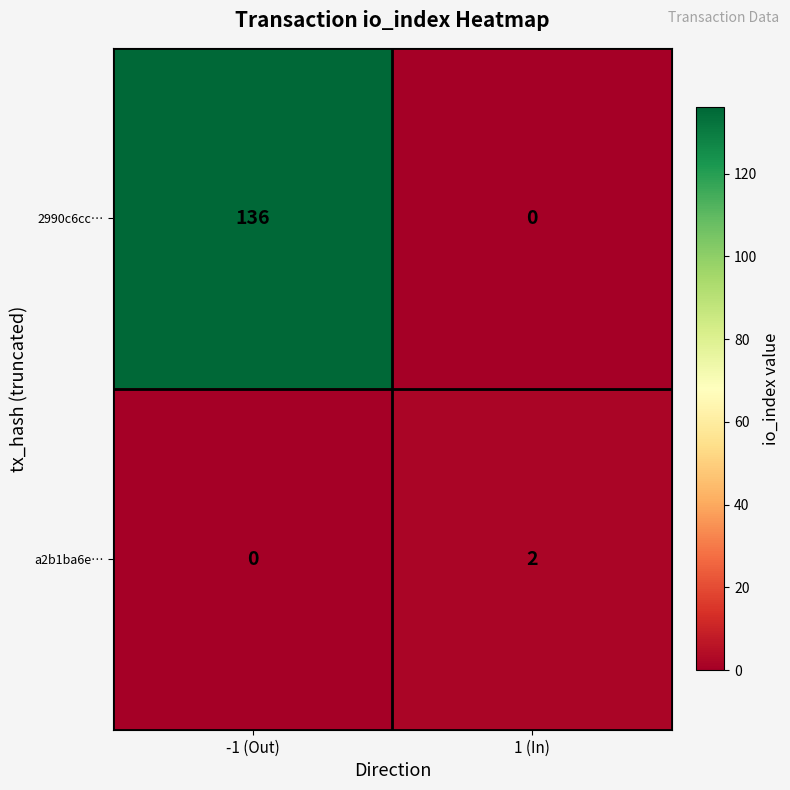

How many series are shown in this chart?

2